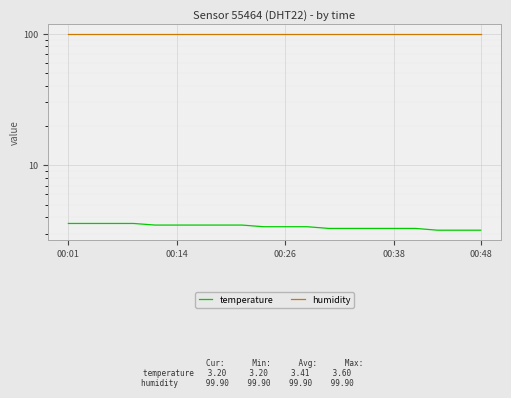

True or false: temperature has more than 2 interior local peaks.

False